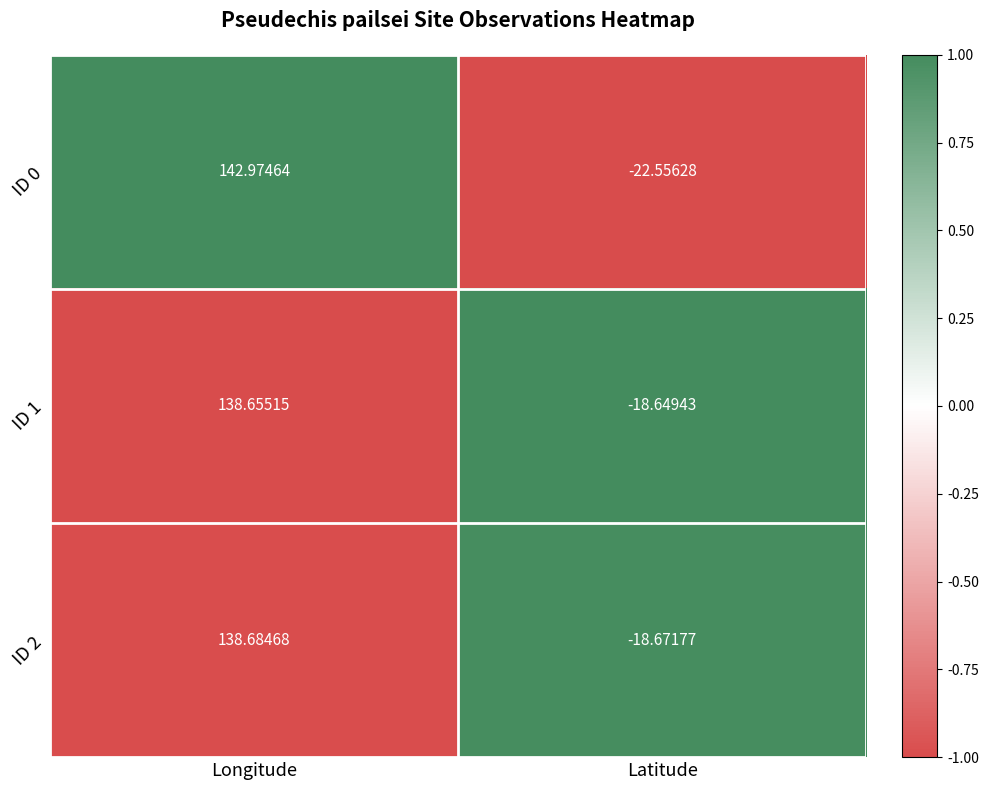

At which category is the sum across all series the highest?

Longitude